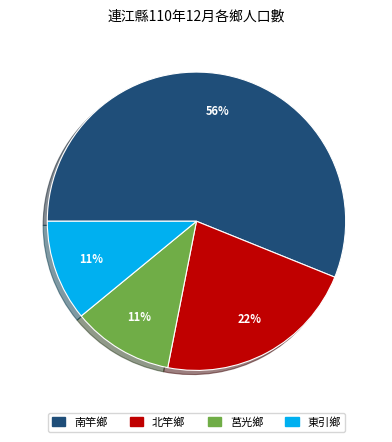

Do 北竿鄉 and 東引鄉 together represent more than half of the pie?

No